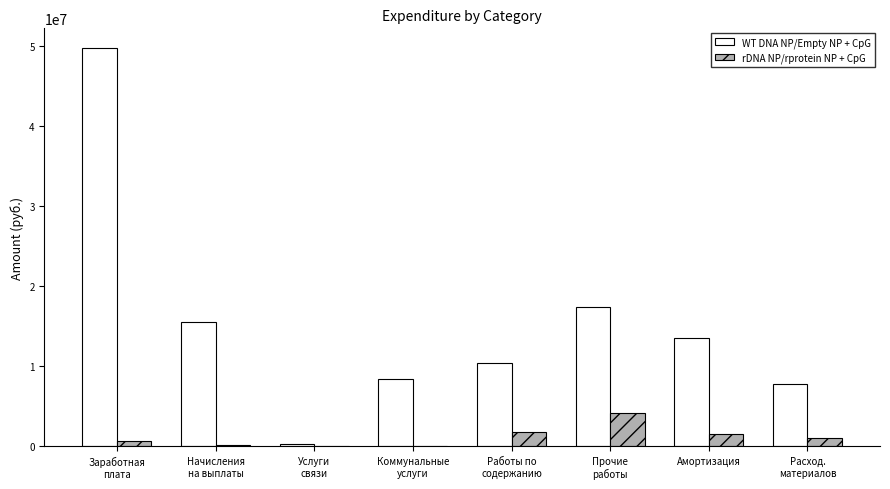

Is it true that WT DNA NP/Empty NP + CpG equals 8525338.8 at Амортизация?

False